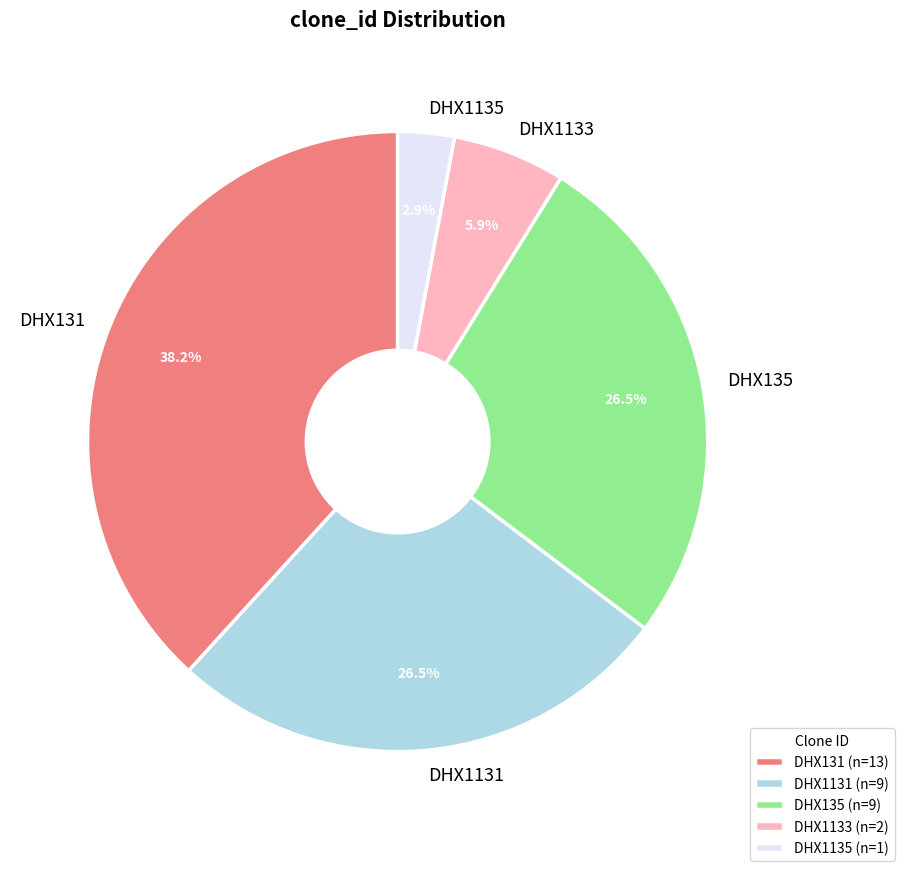

Between DHX1133 and DHX135, which is larger?

DHX135